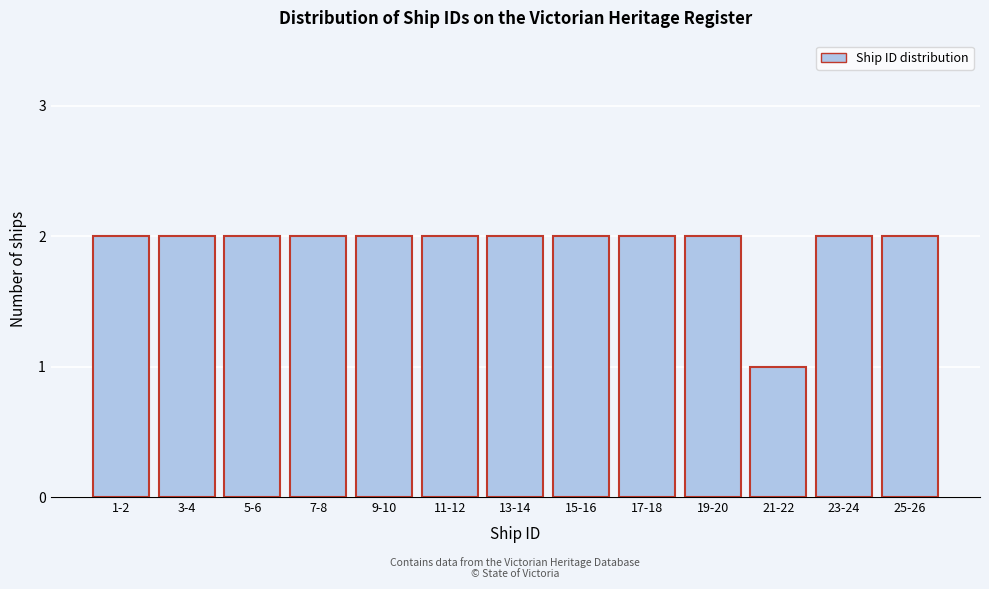

Reading left to right, list all the values displayed in this chart.

1-2=2	3-4=2	5-6=2	7-8=2	9-10=2	11-12=2	13-14=2	15-16=2	17-18=2	19-20=2	21-22=1	23-24=2	25-26=2